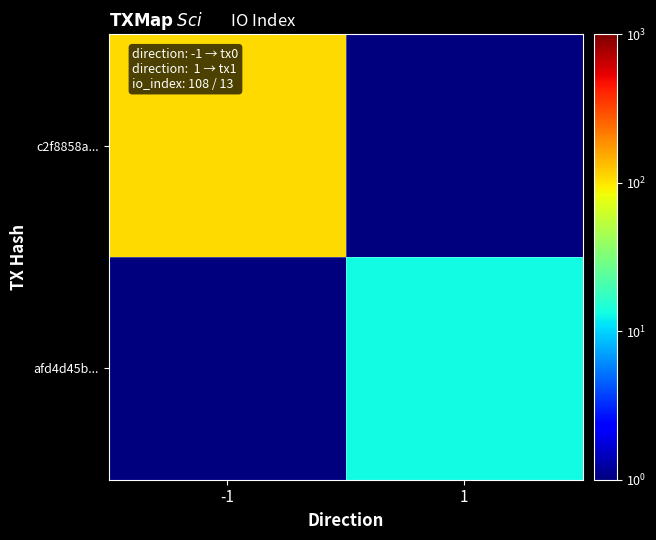

Between -1 and 1, which series saw the biggest shift?

c2f8858a...